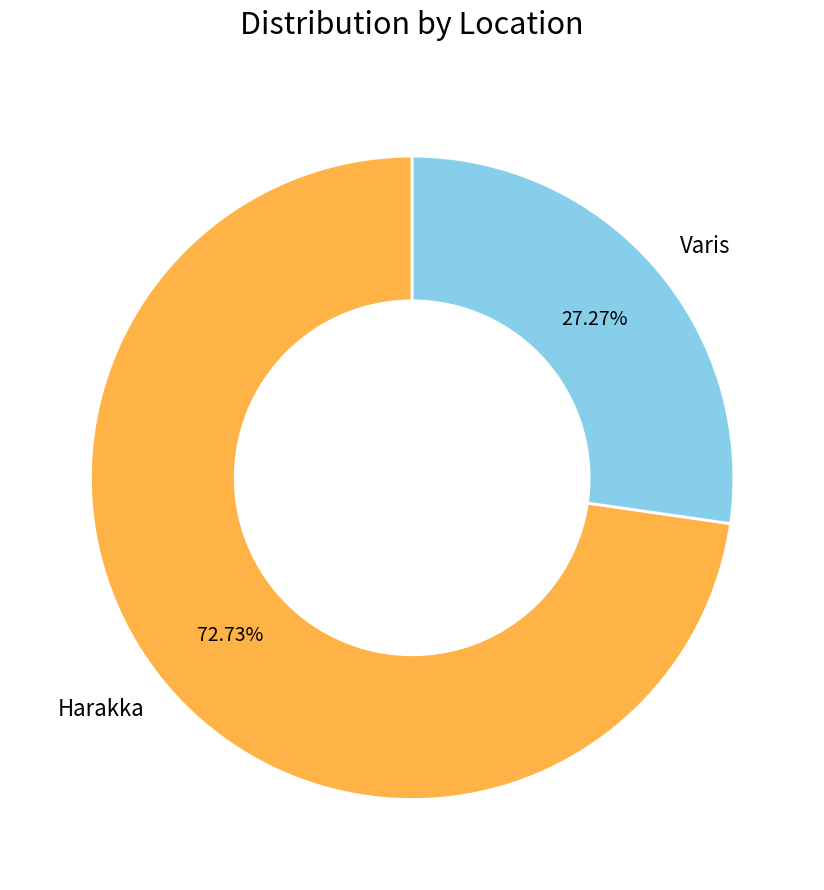

Count the number of slices in the pie.

2